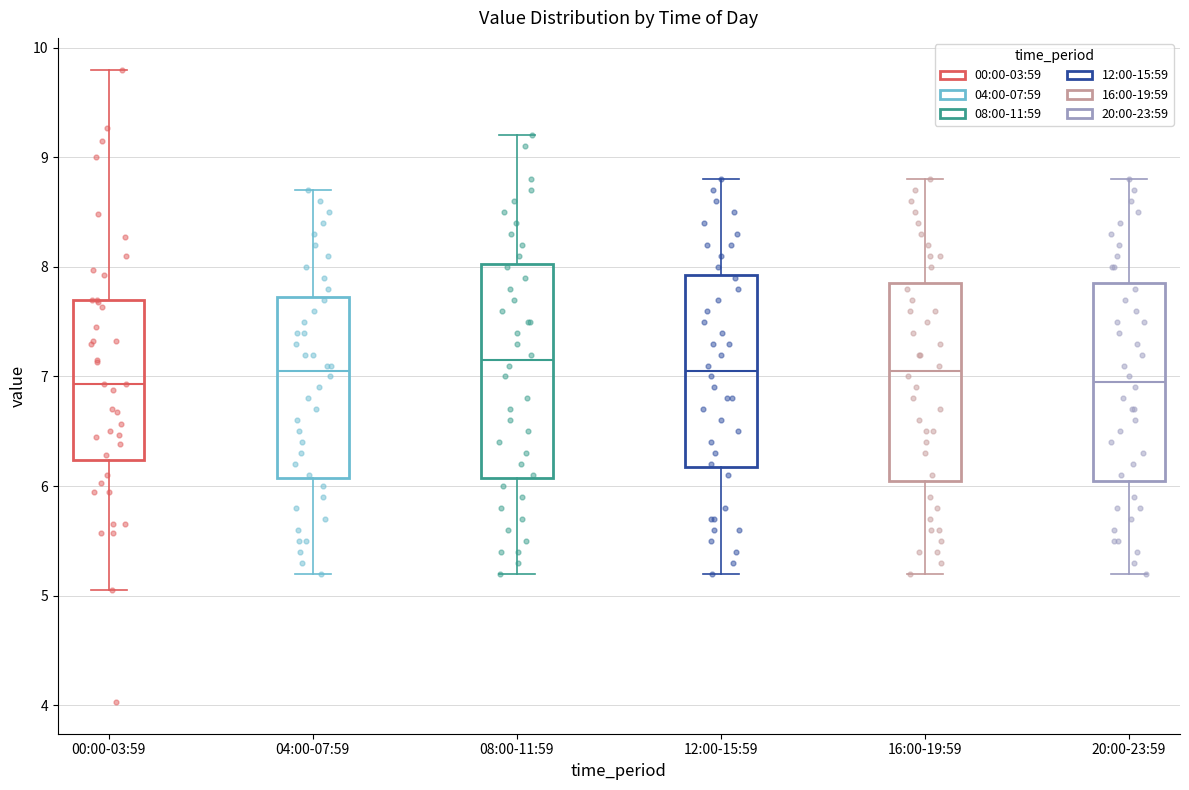

Which box is the tallest, from its lower edge to its upper edge?

08:00-11:59